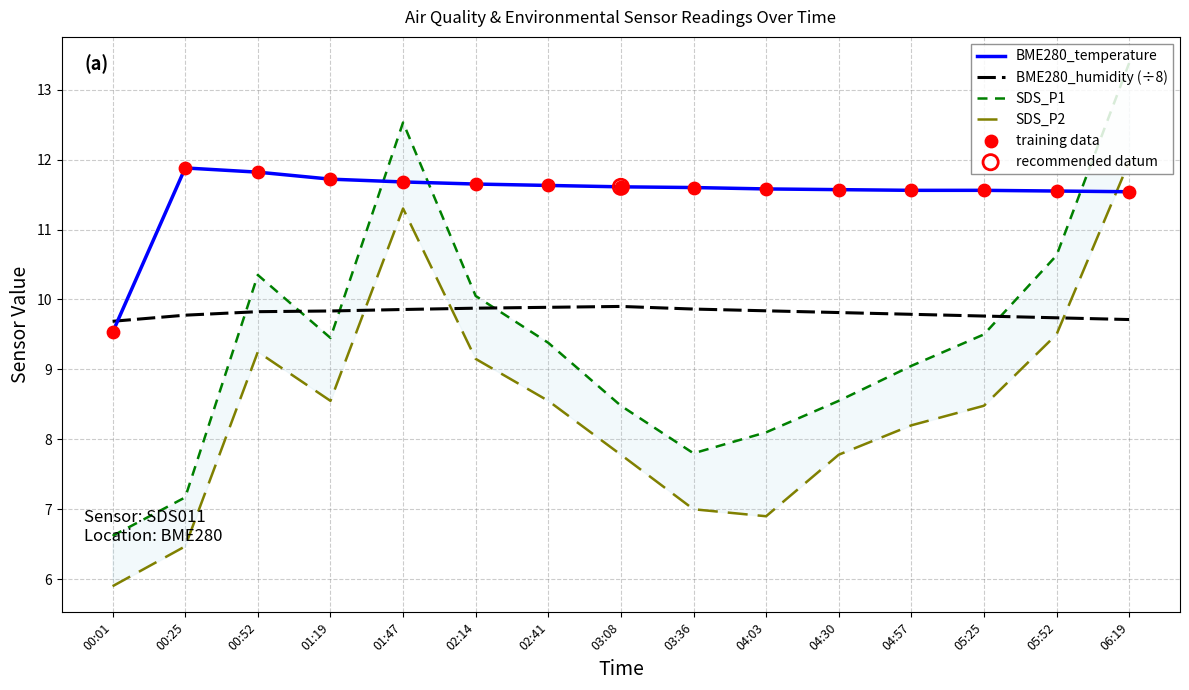

At how many categories does at least one series exceed 11?

14